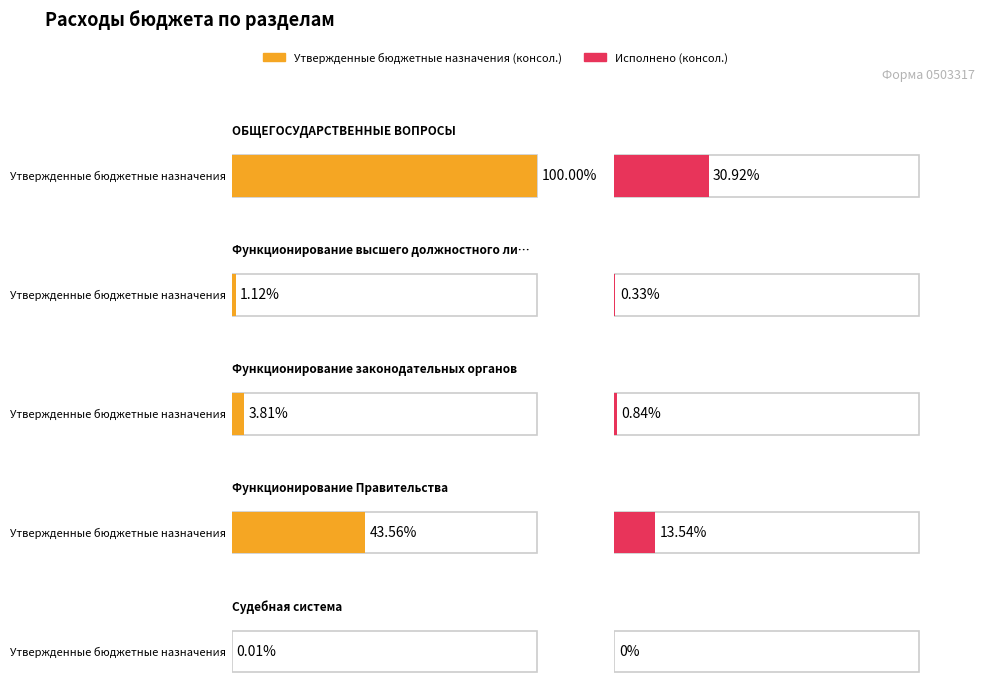

How many bars are there in total?

10